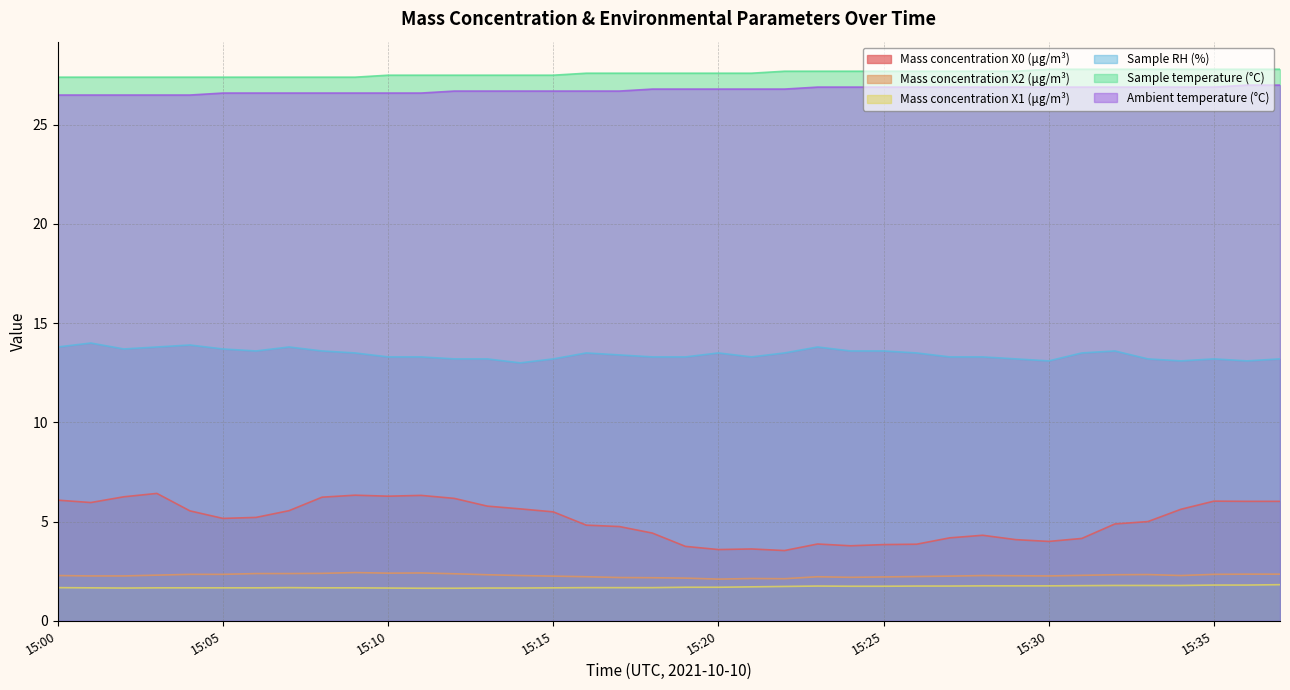

Which series has the largest total across all categories?

Sample temperature (°C)